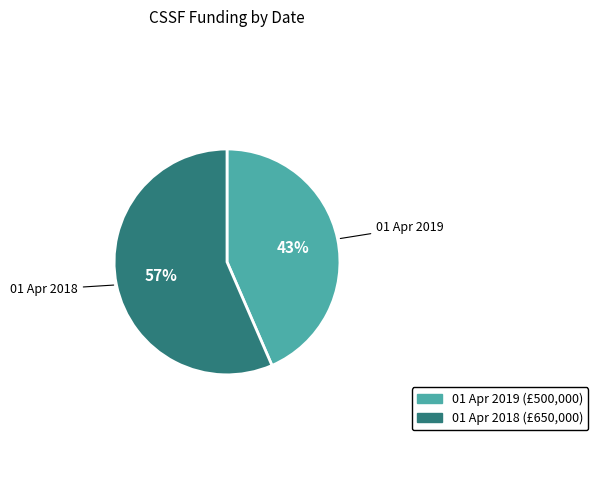

To the nearest percent, what percentage of the pie is 01 Apr 2018?

57%